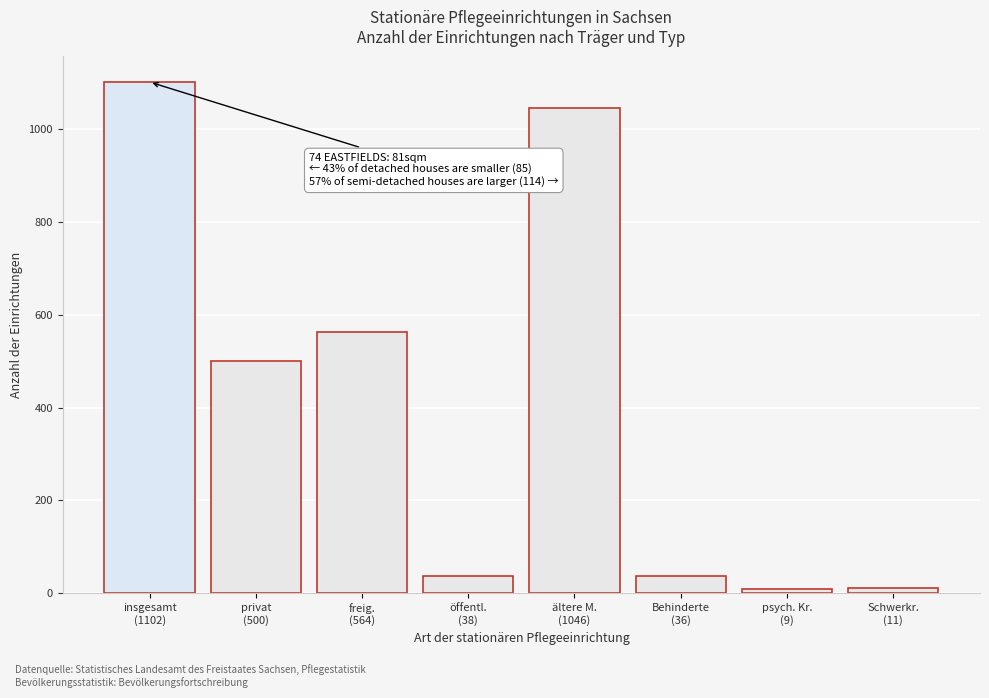

What is the difference between the maximum and minimum values?

1093